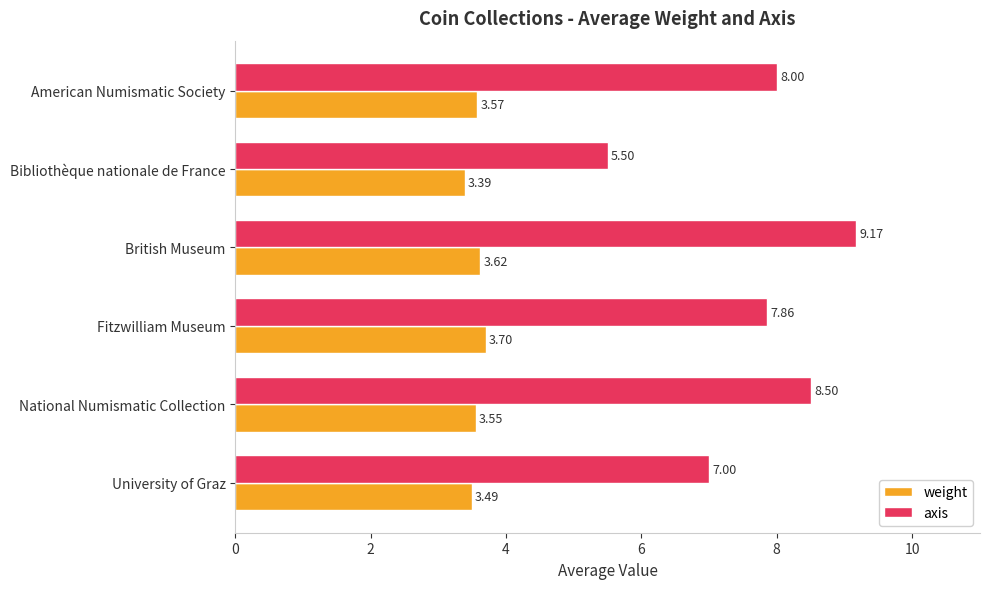

What is the difference between the highest and lowest values at Bibliothèque nationale de France?

2.1